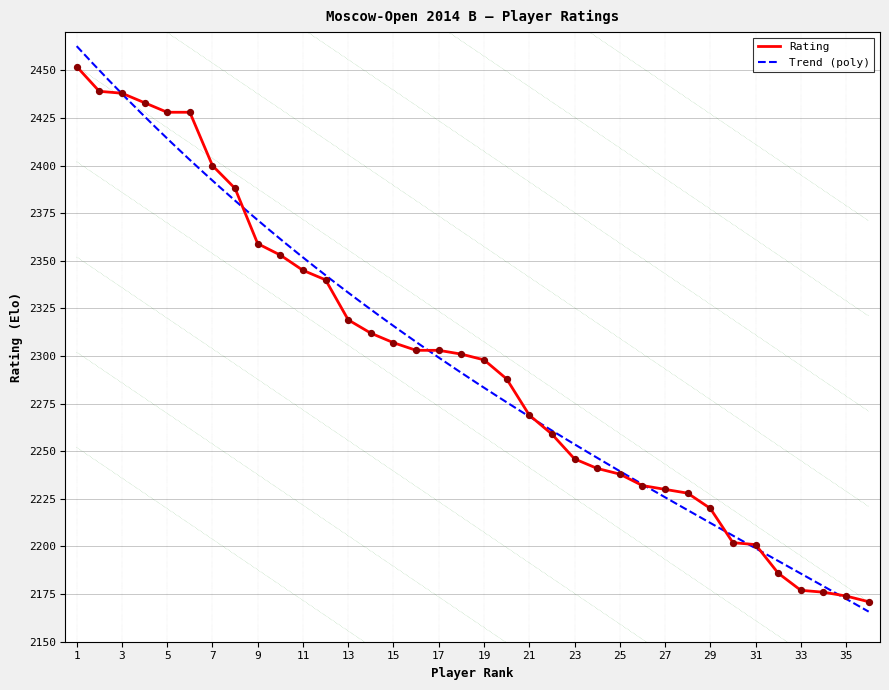

Which has a higher value, 15 or 8?

8